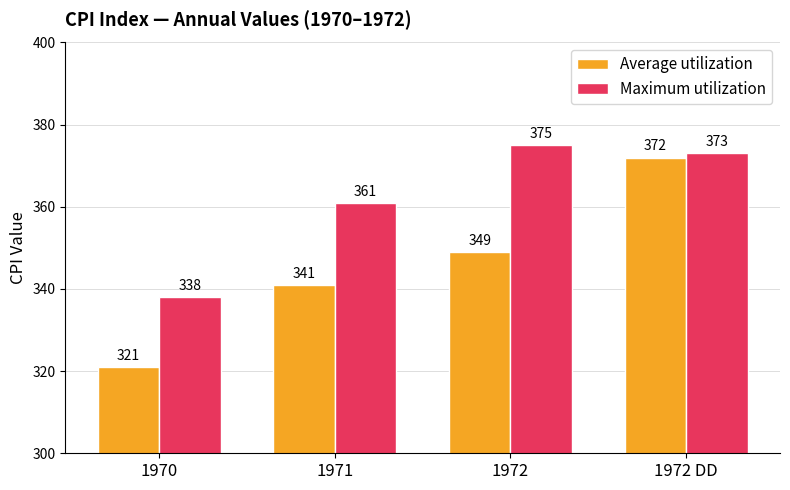

What is the total value across all series at 1970?

659